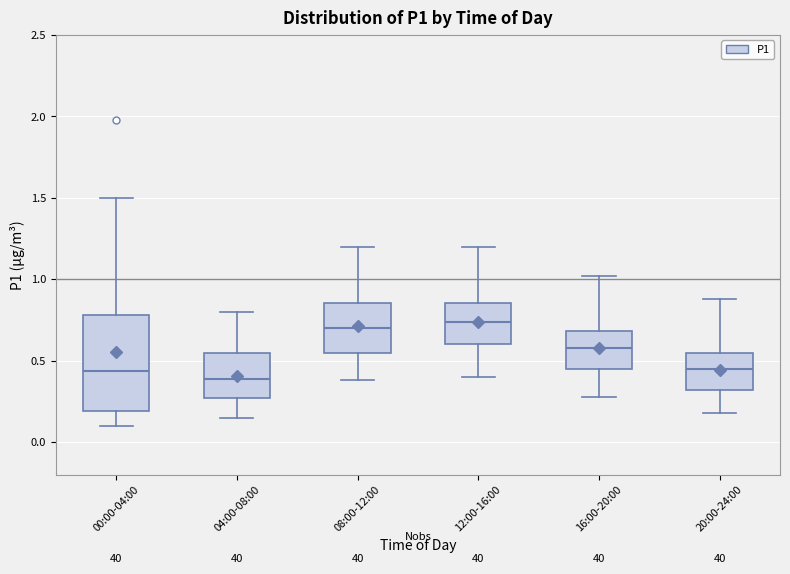

Where is the lower edge of the box for 12:00-16:00 on the y-axis? The values are not printed on the chart, so give them approximately, as read against the axis.

0.60